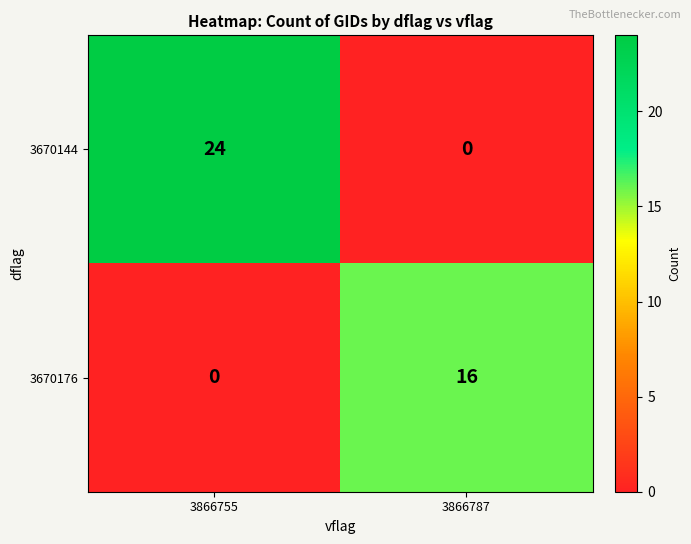

The 3670176 series shows 10 at 3866755. True or false?

False